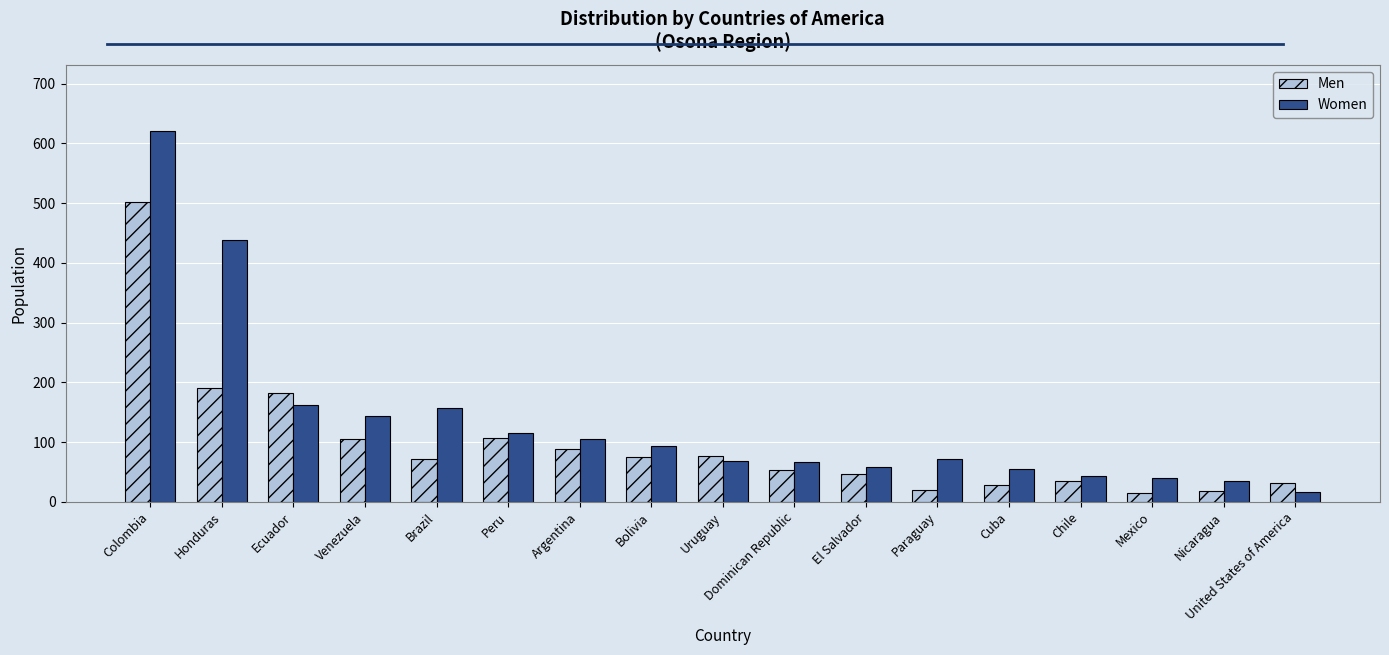

What is the smallest value displayed?

15